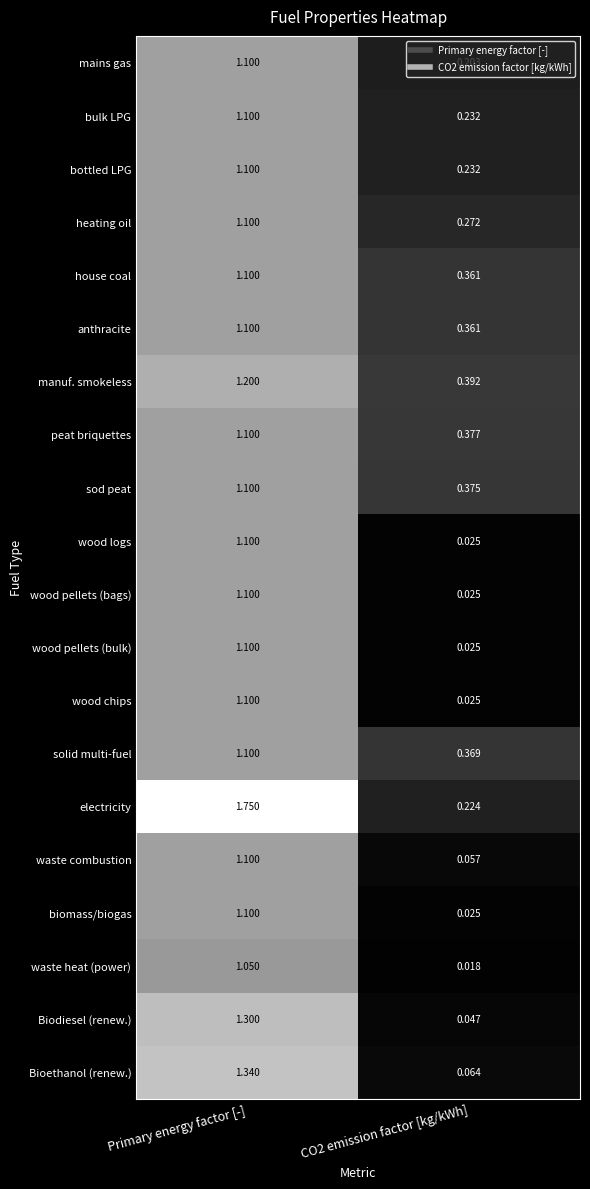

Which label corresponds to the largest value in the chart?

Primary energy factor [-]